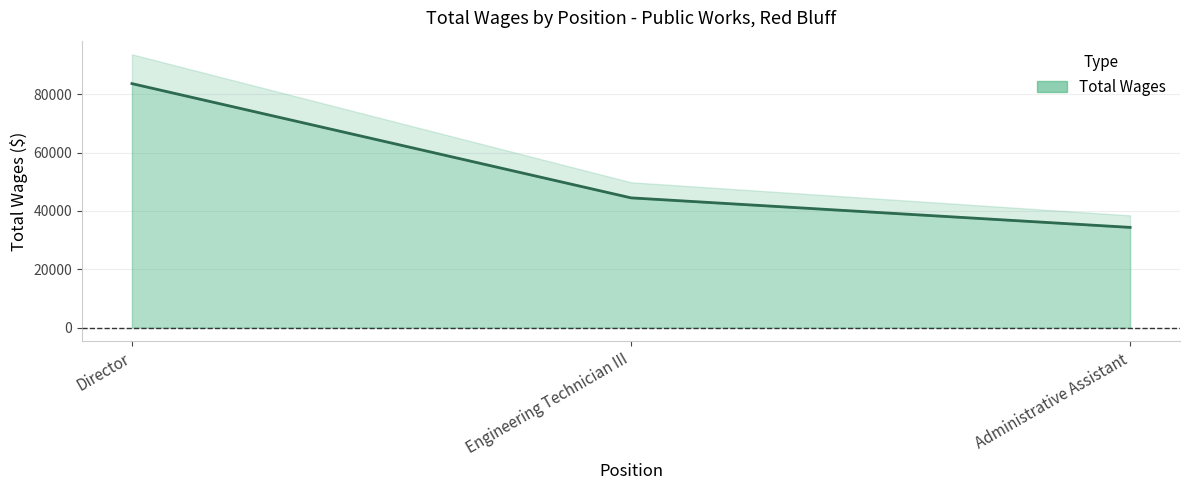

Which has a higher value, Director or Administrative Assistant?

Director